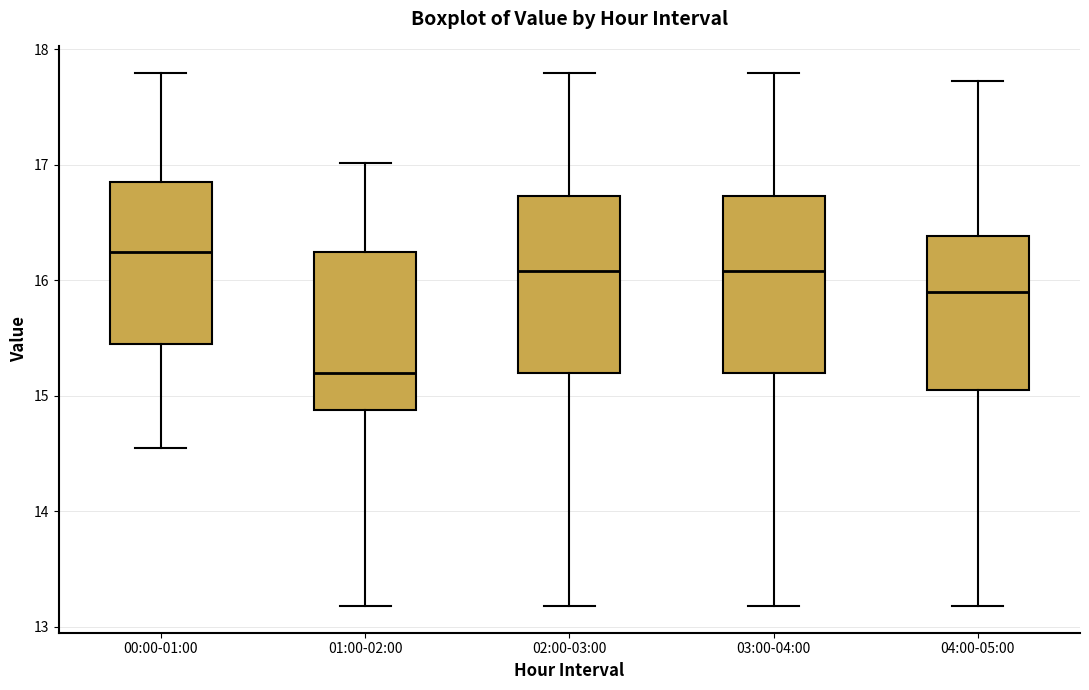

Which box's median line is the lowest?

01:00-02:00